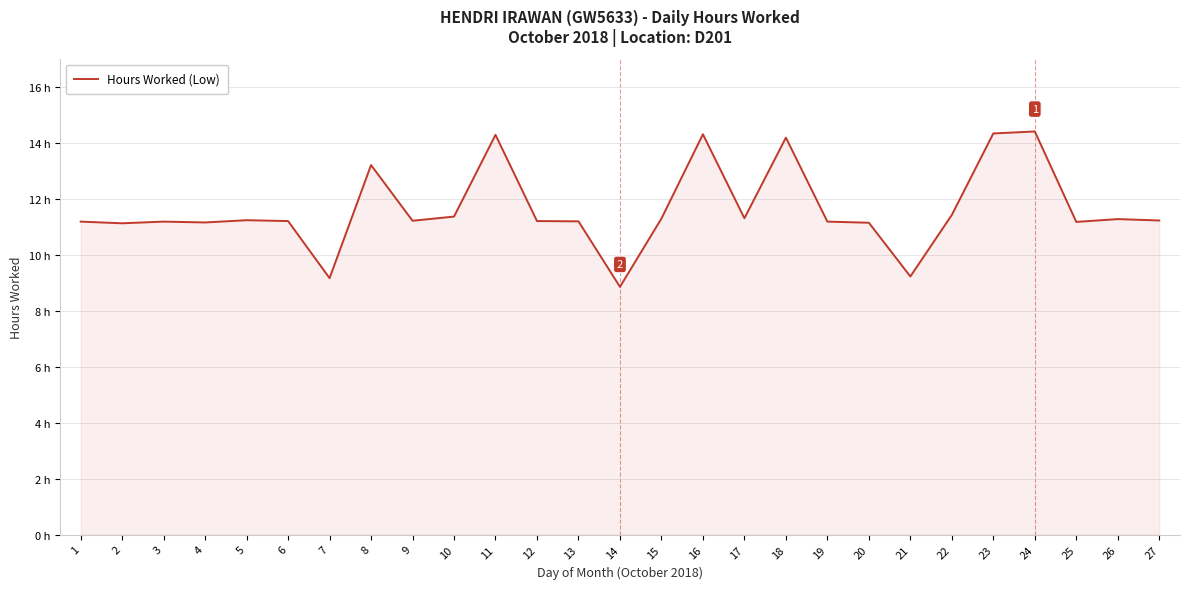

Where is the data nearest to the value 11?

2